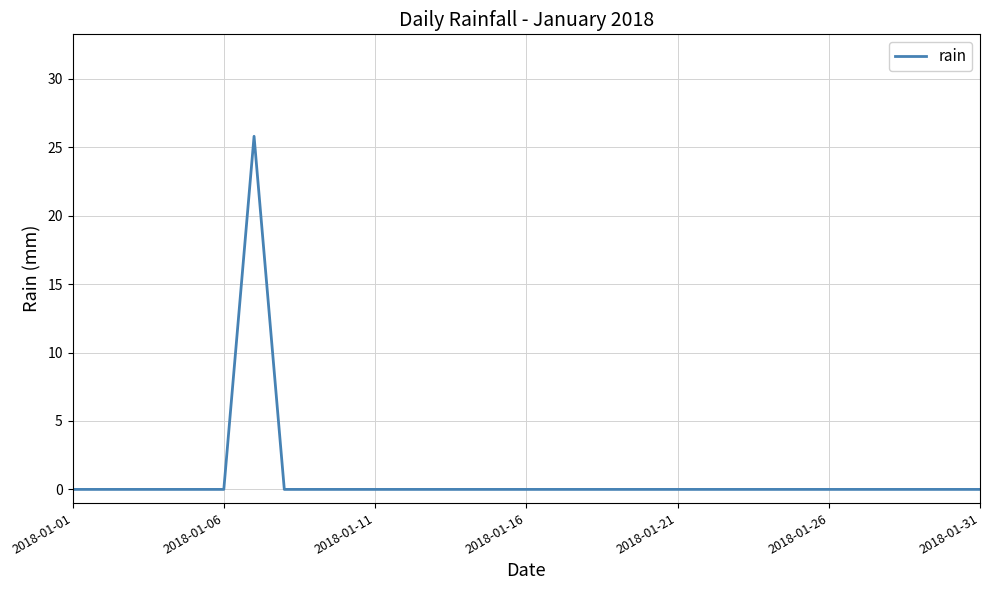

What is the difference between the maximum and minimum values?

25.8